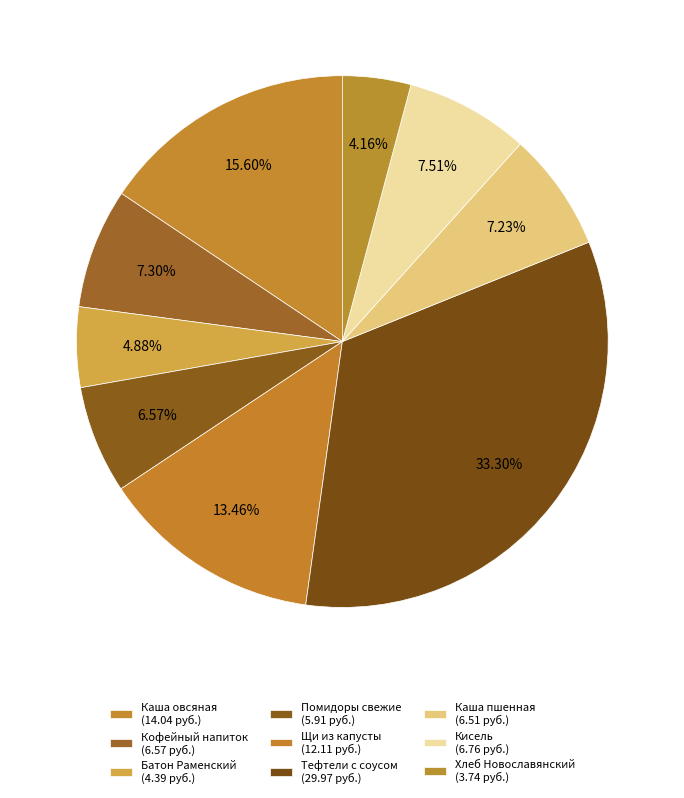

How many segments does this pie chart have?

9